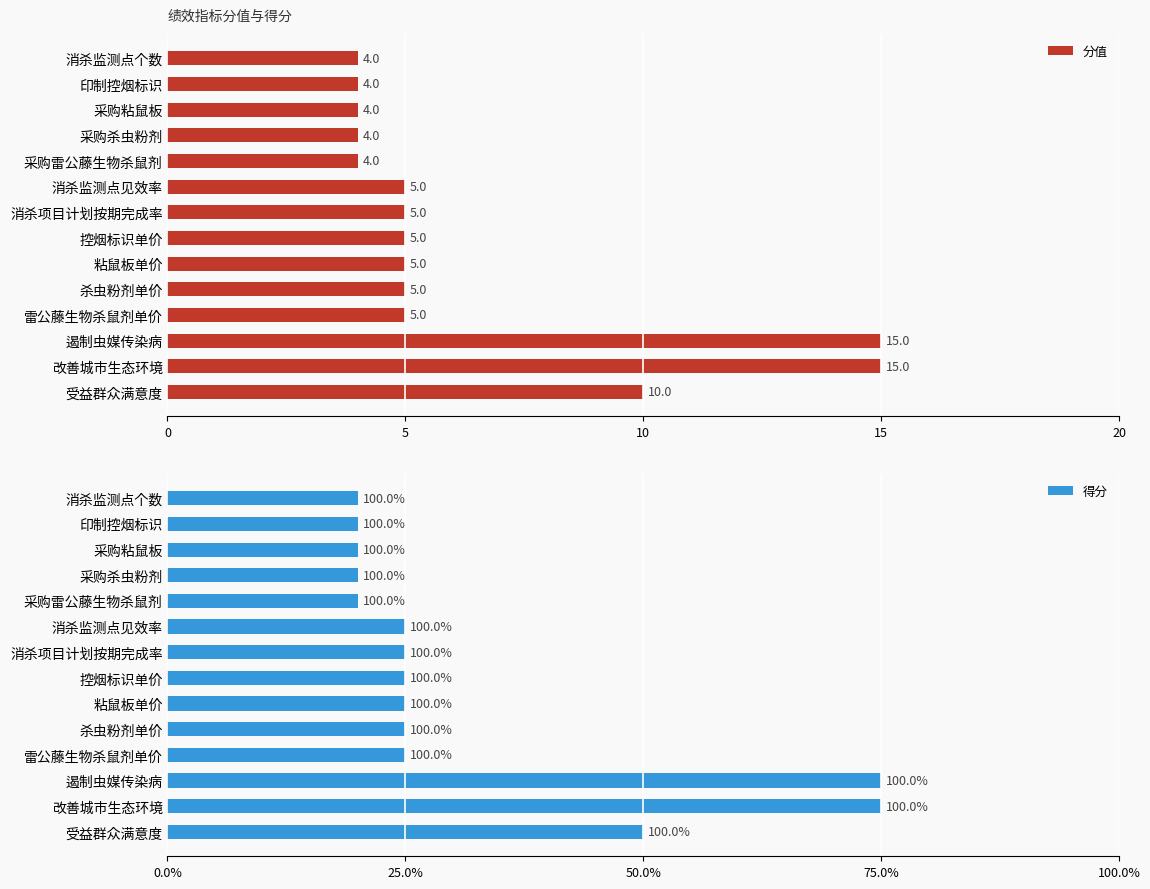

How many data points in 得分 are less than 5?

5